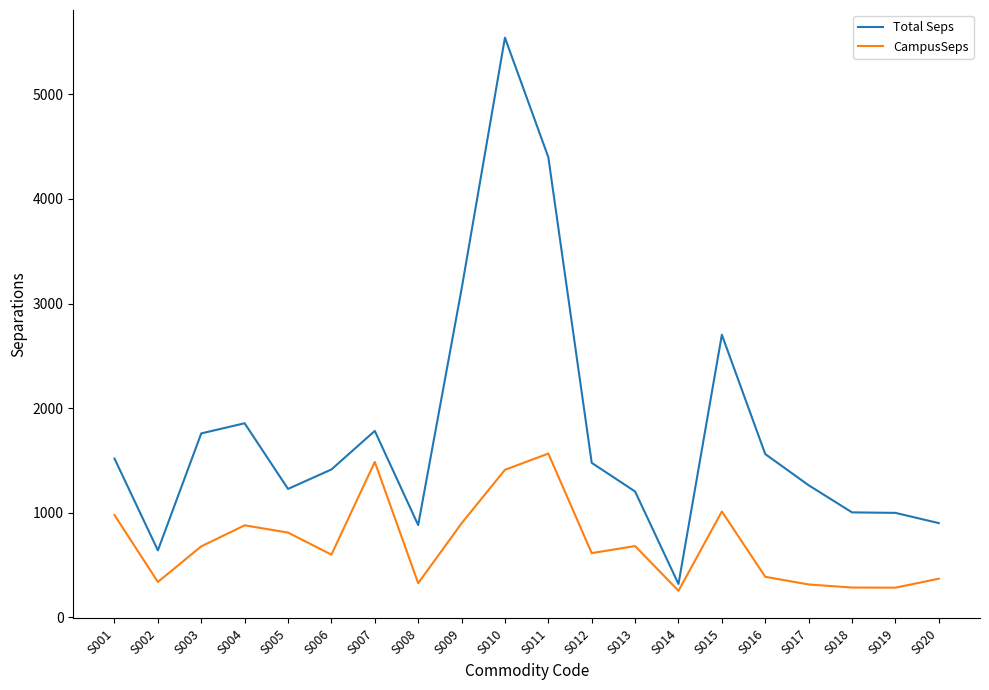

True or false: CampusSeps and Total Seps intersect in this chart.

False